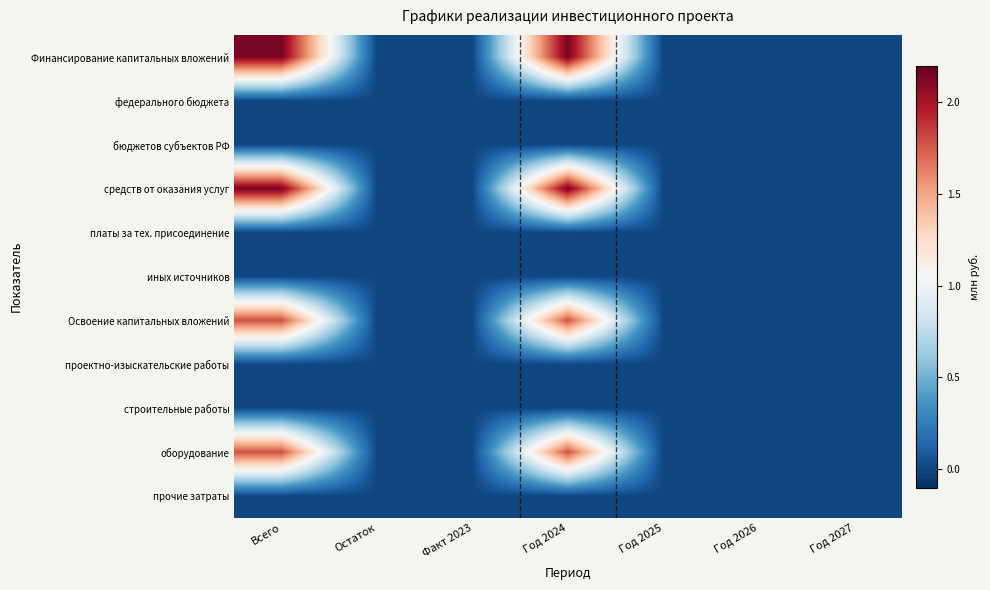

Reading left to right, transcribe all the data shown in this chart.

Финансирование капитальных вложений: Всего=2.1	Остаток=0.0	Факт 2023=0.0	Год 2024=2.1	Год 2025=0.0	Год 2026=0.0	Год 2027=0.0
федерального бюджета: Всего=0.0	Остаток=0.0	Факт 2023=0.0	Год 2024=0.0	Год 2025=0.0	Год 2026=0.0	Год 2027=0.0
бюджетов субъектов РФ: Всего=0.0	Остаток=0.0	Факт 2023=0.0	Год 2024=0.0	Год 2025=0.0	Год 2026=0.0	Год 2027=0.0
средств от оказания услуг: Всего=2.1	Остаток=0.0	Факт 2023=0.0	Год 2024=2.1	Год 2025=0.0	Год 2026=0.0	Год 2027=0.0
платы за тех. присоединение: Всего=0.0	Остаток=0.0	Факт 2023=0.0	Год 2024=0.0	Год 2025=0.0	Год 2026=0.0	Год 2027=0.0
иных источников: Всего=0.0	Остаток=0.0	Факт 2023=0.0	Год 2024=0.0	Год 2025=0.0	Год 2026=0.0	Год 2027=0.0
Освоение капитальных вложений: Всего=1.8	Остаток=0.0	Факт 2023=0.0	Год 2024=1.8	Год 2025=0.0	Год 2026=0.0	Год 2027=0.0
проектно-изыскательские работы: Всего=0.0	Остаток=0.0	Факт 2023=0.0	Год 2024=0.0	Год 2025=0.0	Год 2026=0.0	Год 2027=0.0
строительные работы: Всего=0.0	Остаток=0.0	Факт 2023=0.0	Год 2024=0.0	Год 2025=0.0	Год 2026=0.0	Год 2027=0.0
оборудование: Всего=1.8	Остаток=0.0	Факт 2023=0.0	Год 2024=1.8	Год 2025=0.0	Год 2026=0.0	Год 2027=0.0
прочие затраты: Всего=0.0	Остаток=0.0	Факт 2023=0.0	Год 2024=0.0	Год 2025=0.0	Год 2026=0.0	Год 2027=0.0